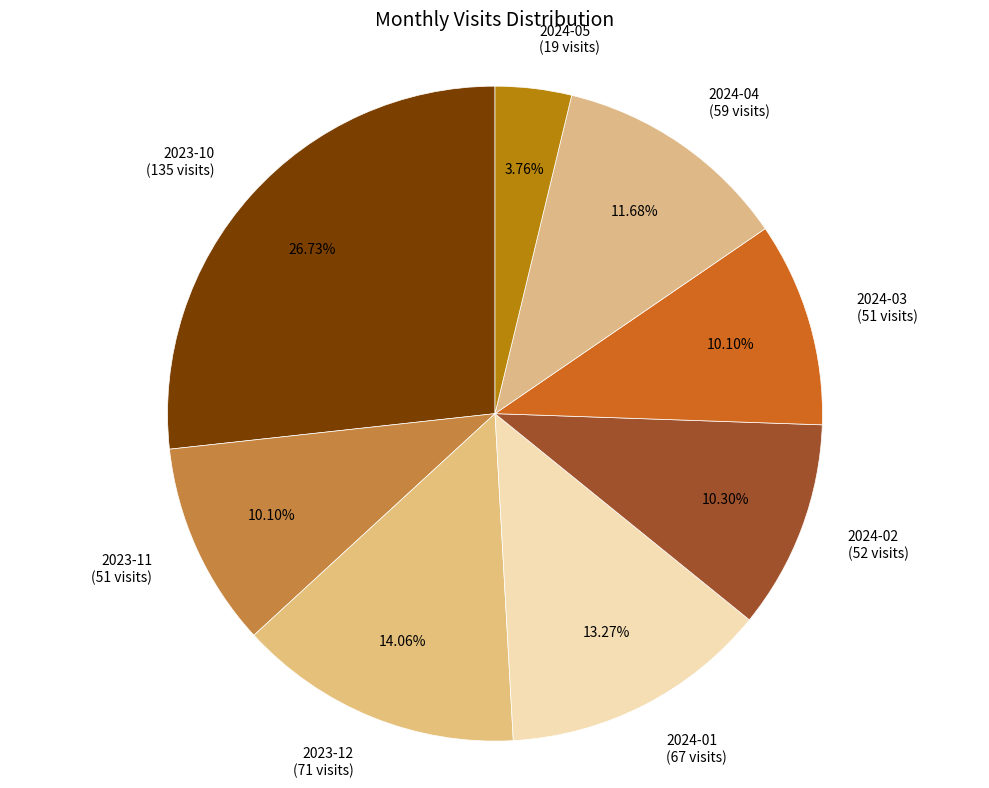

What percentage do 2024-01 and 2023-11 together represent?

23.4%